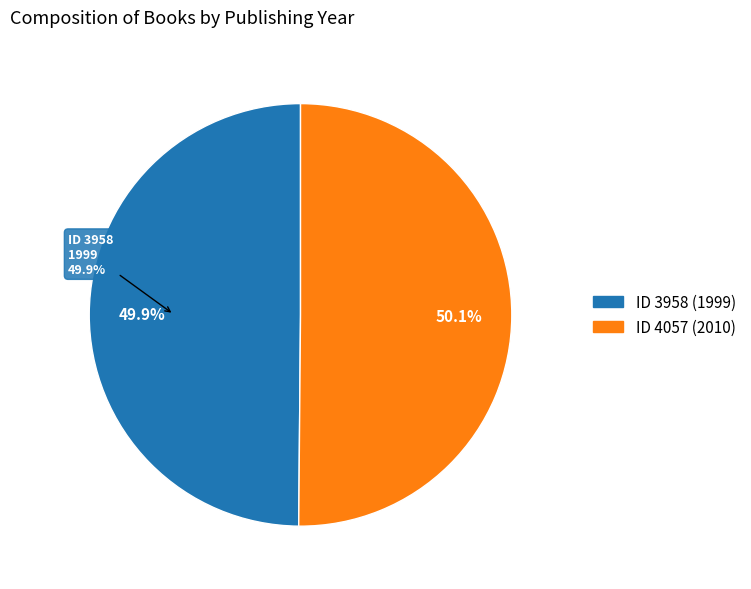

What is the majority slice?

4057